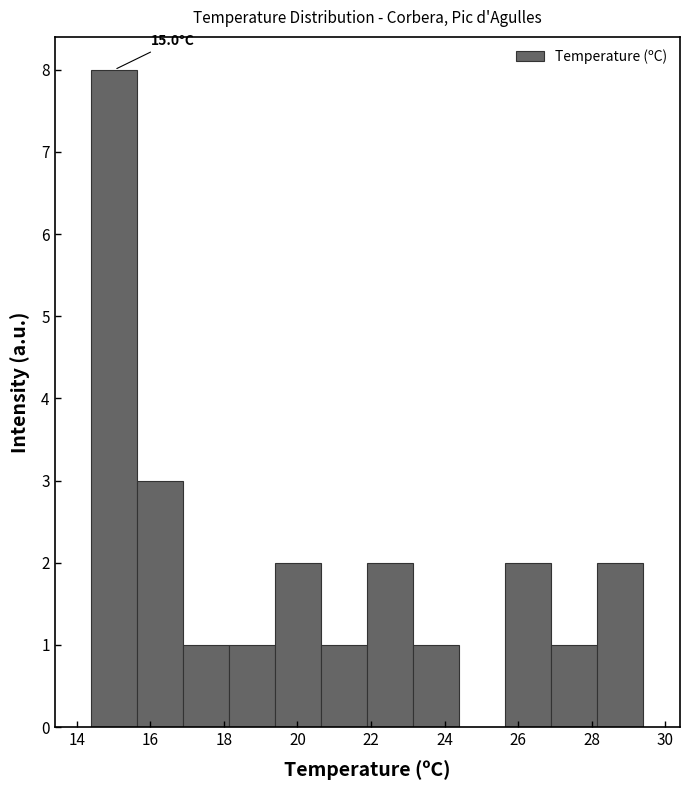

Which range on the x-axis has the tallest bar?

14.40 to 15.65